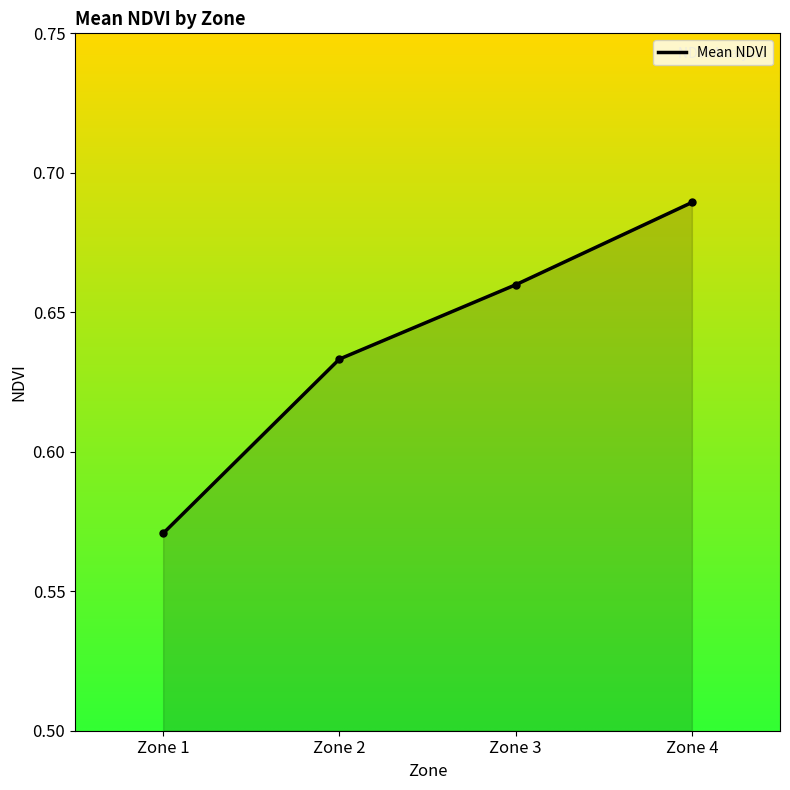

What is the sum of the values at Zone 3 and Zone 2?

1.3